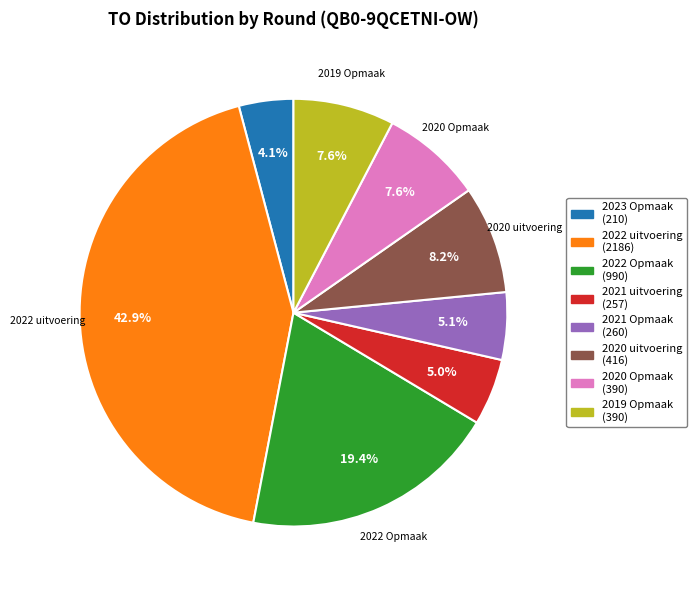

Is it true that 2019 Opmaak is 1% of the pie?

False